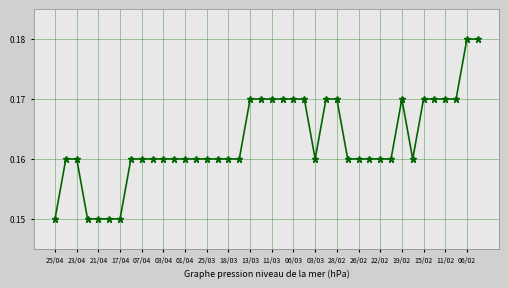

Count the values in the range 0 to 1.

40